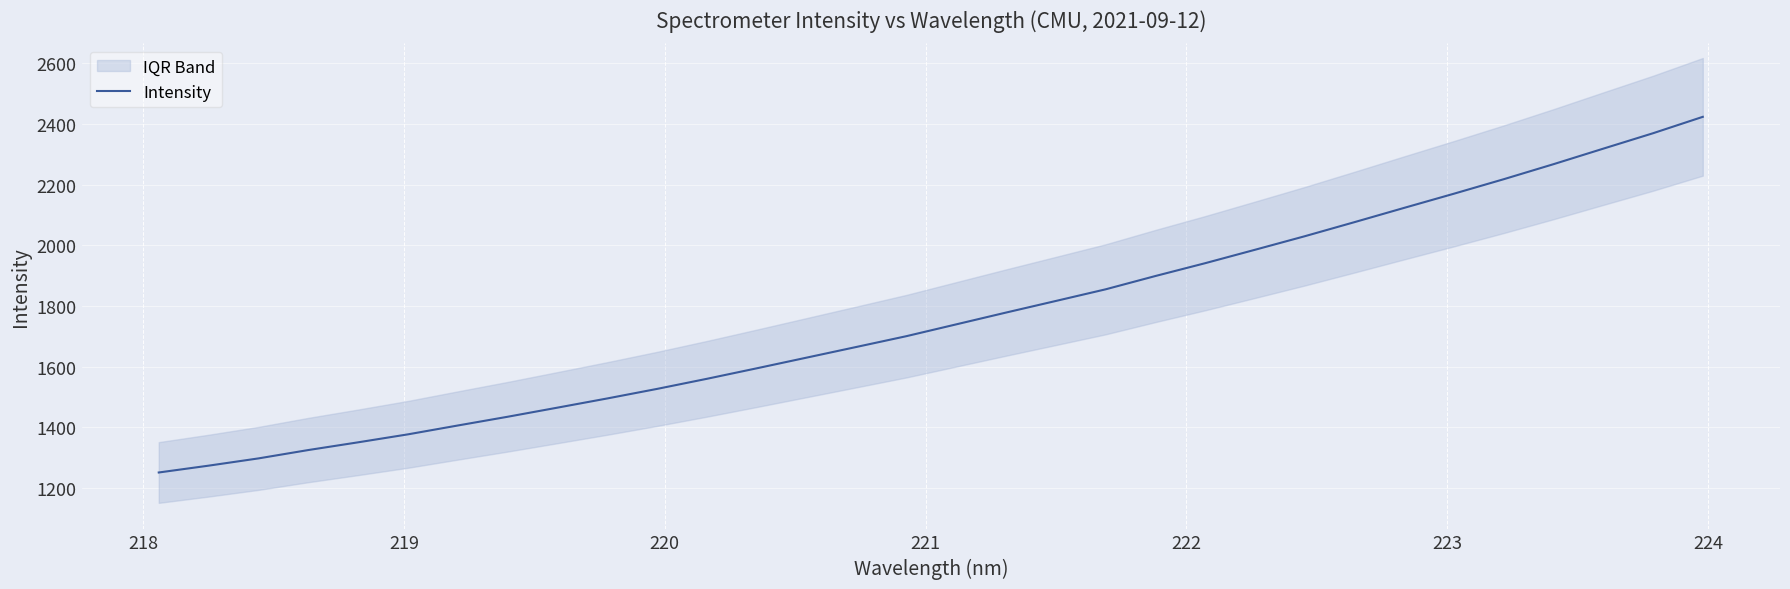

What is the maximum value for Intensity?

2424.0